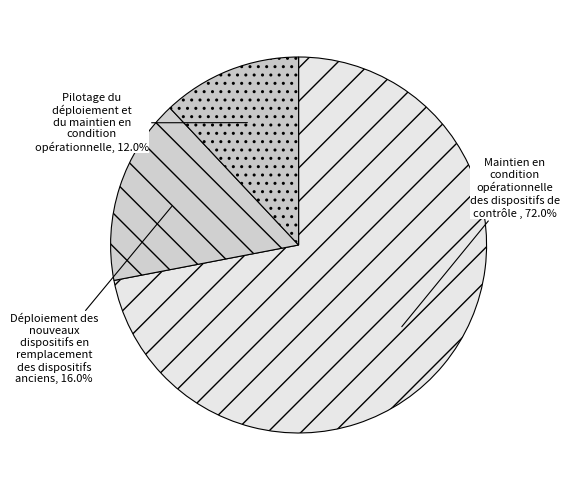

Is there any slice that represents more than half of the pie?

Yes